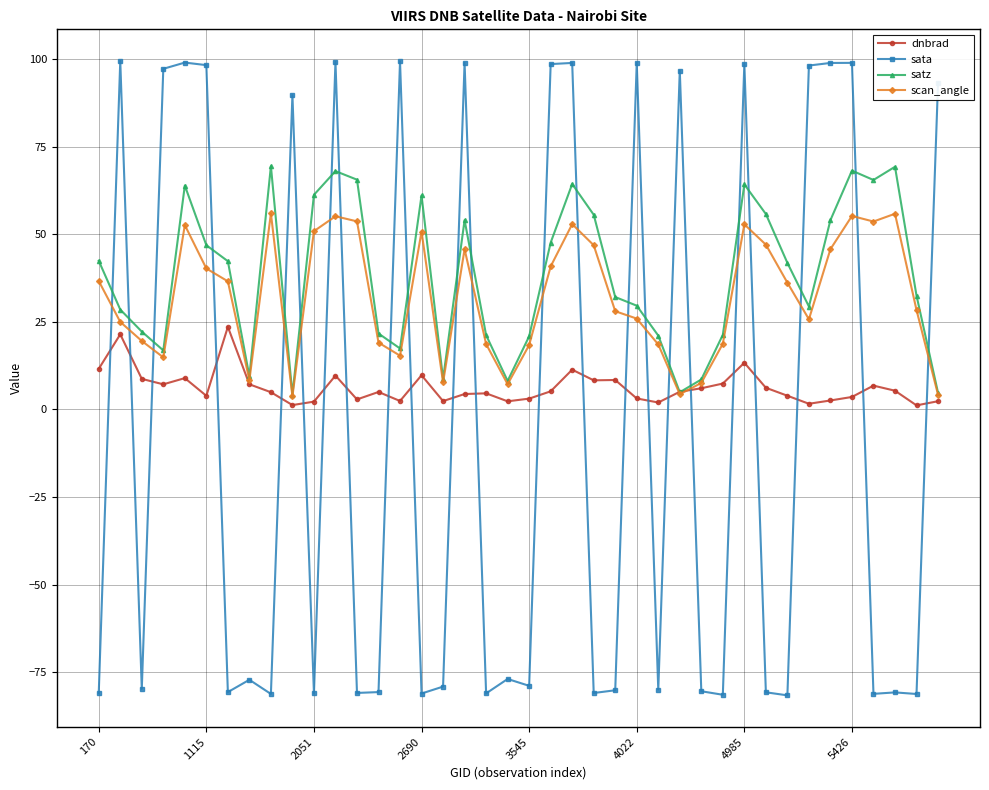

Which series has the widest spread of values?

sata